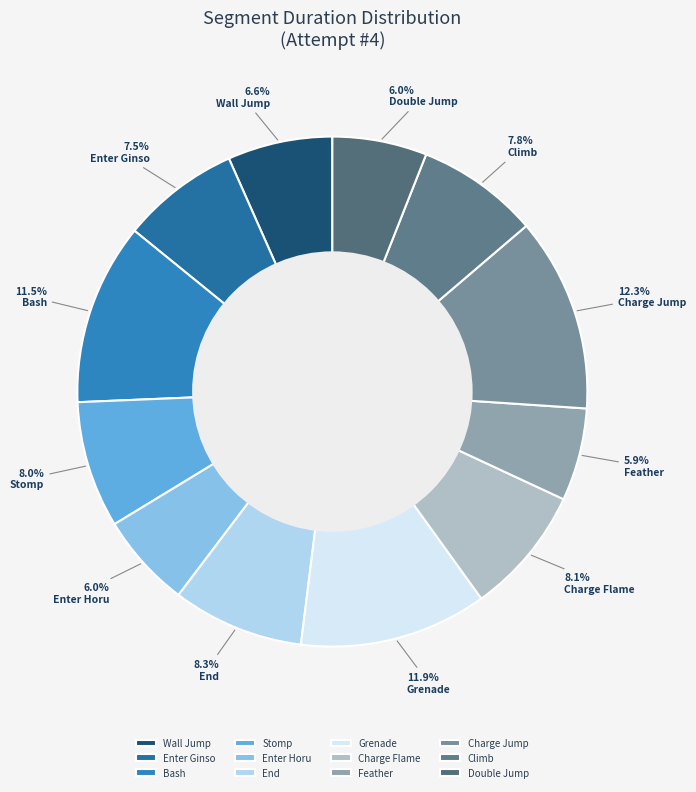

How many slices are in this pie chart?

12